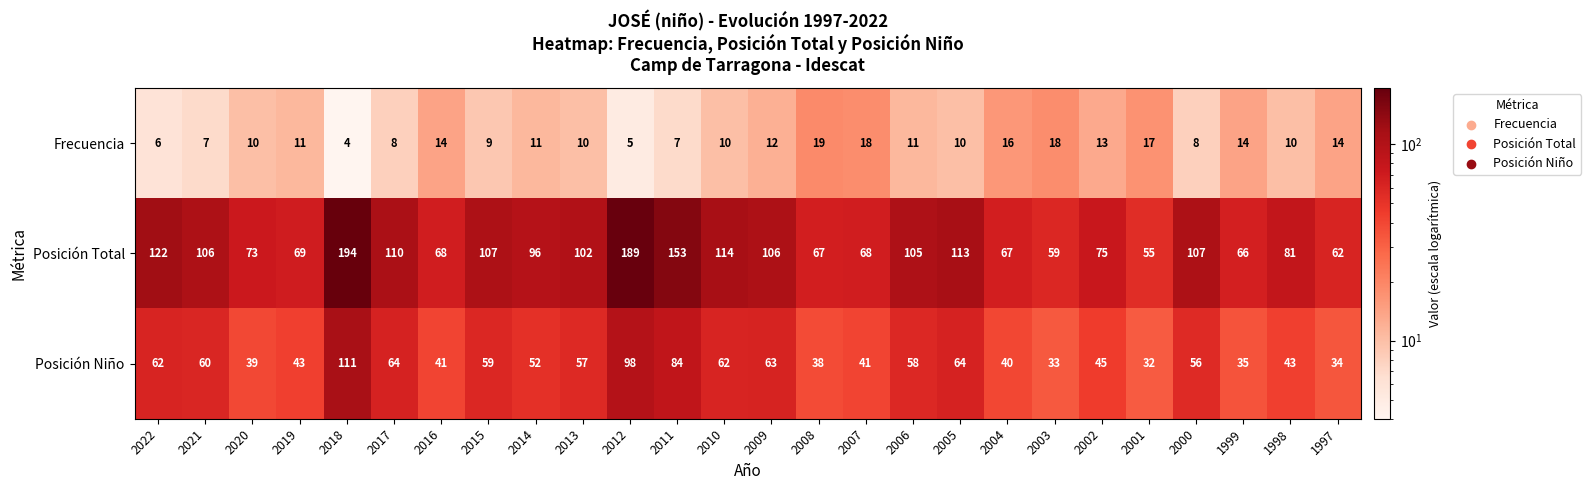

The value of Posición Niño at 1998 is 43. True or false?

True